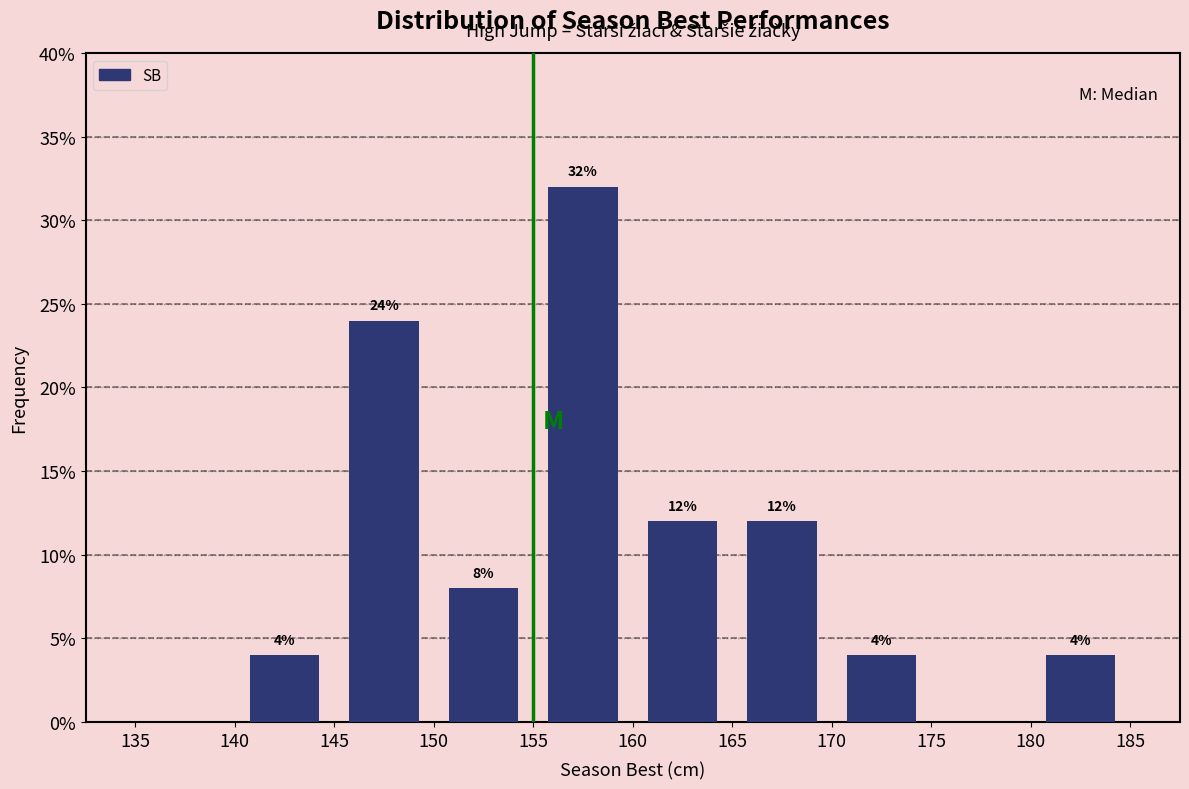

Which range on the x-axis has the tallest bar?

155 to 160